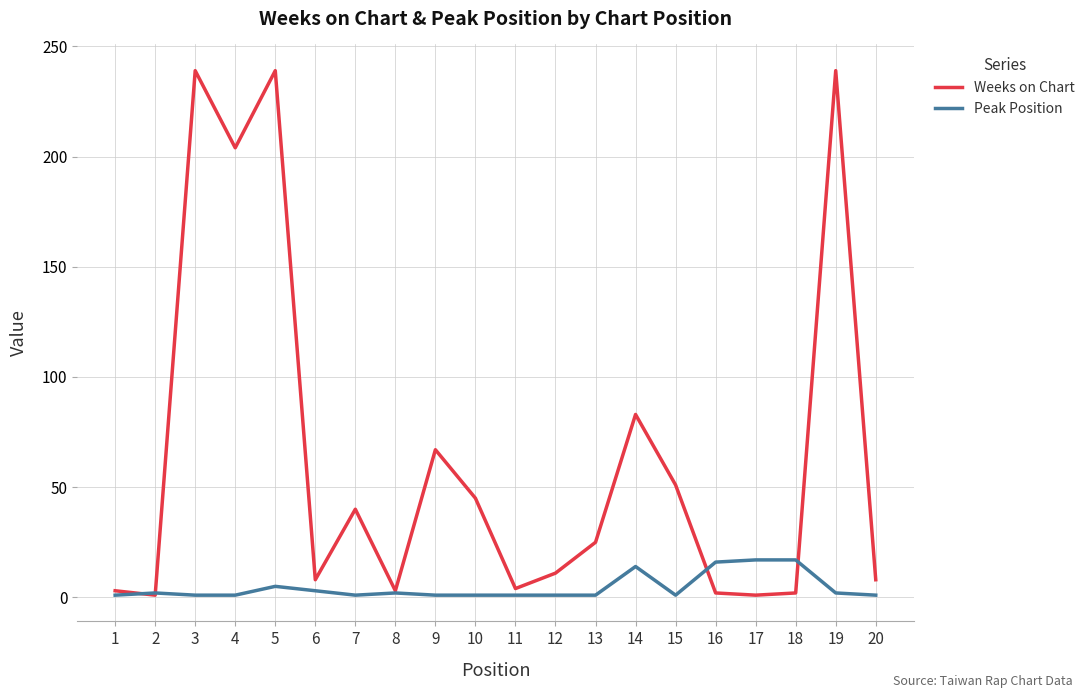

What is the sum of all Peak Position values?

89